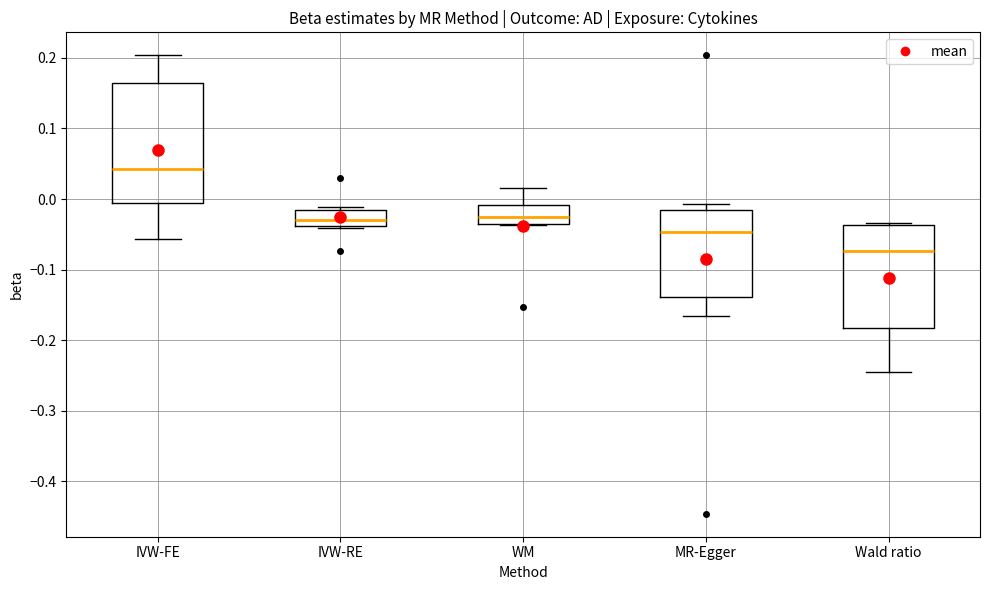

Reading left to right, transcribe this box plot: for each box, give where its median line is, the range the box spans, and where its two whiskers end, as read against the y-axis. The values are not printed on the chart, so give them approximately, as read against the axis.

IVW-FE: median 0.04, box -0.01 to 0.16, whiskers -0.06 to 0.20
IVW-RE: median -0.03, box -0.04 to -0.02, whiskers -0.04 to -0.01
WM: median -0.02, box -0.03 to -0.01, whiskers -0.04 to 0.02
MR-Egger: median -0.05, box -0.14 to -0.02, whiskers -0.17 to -0.01
Wald ratio: median -0.07, box -0.18 to -0.04, whiskers -0.25 to -0.03